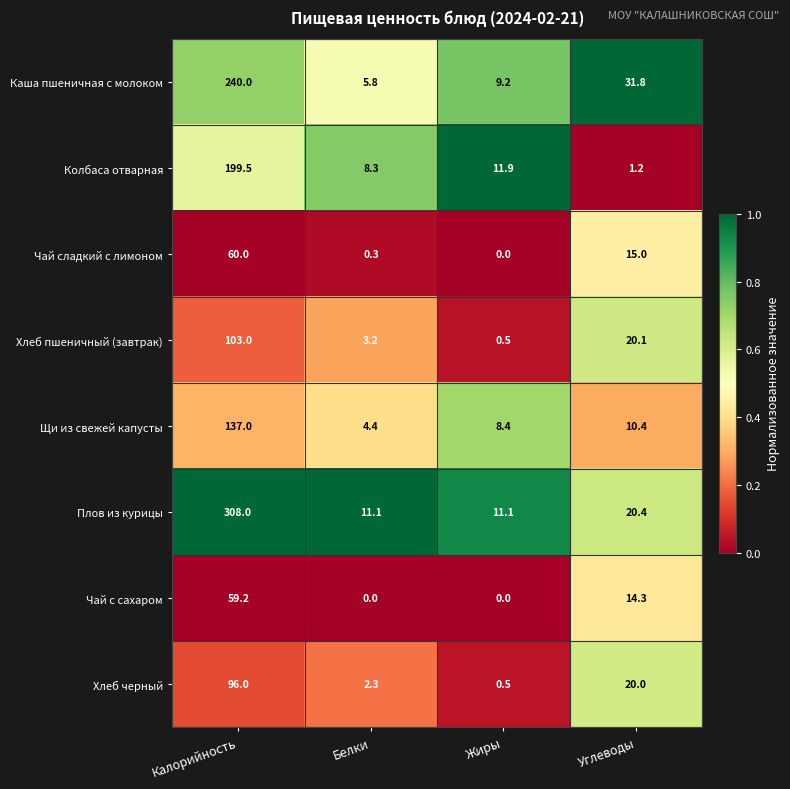

What is the maximum value shown in the chart?

308.0